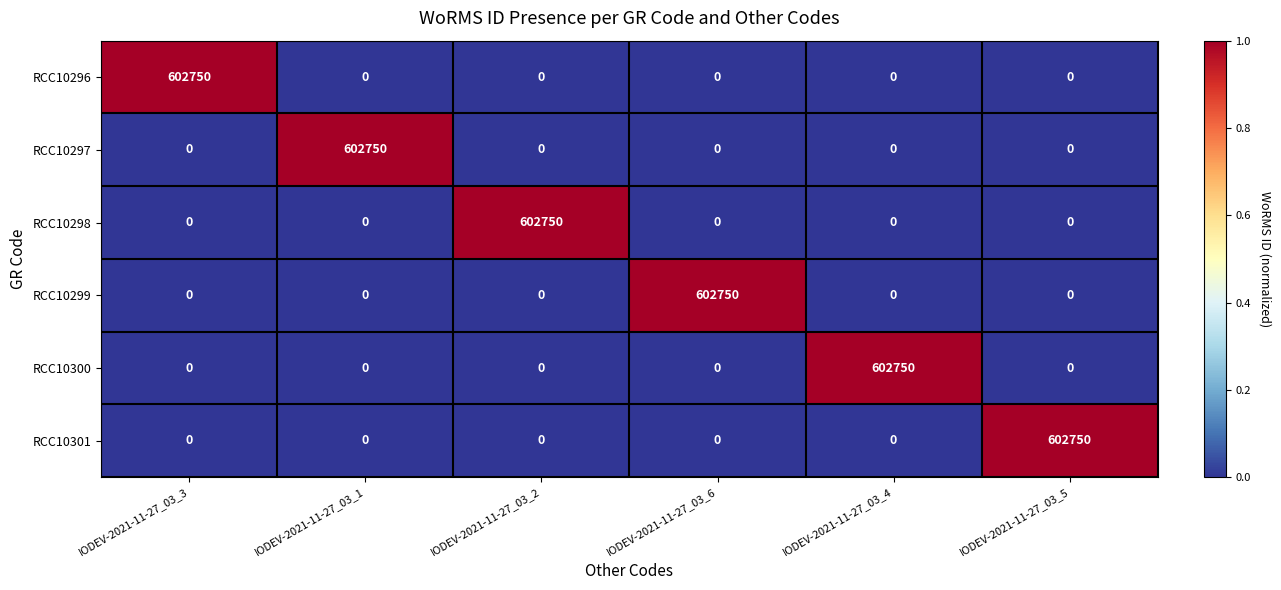

Is the value of RCC10299 at IODEV-2021-11-27_03_6 greater than the value of RCC10301 at IODEV-2021-11-27_03_1?

Yes